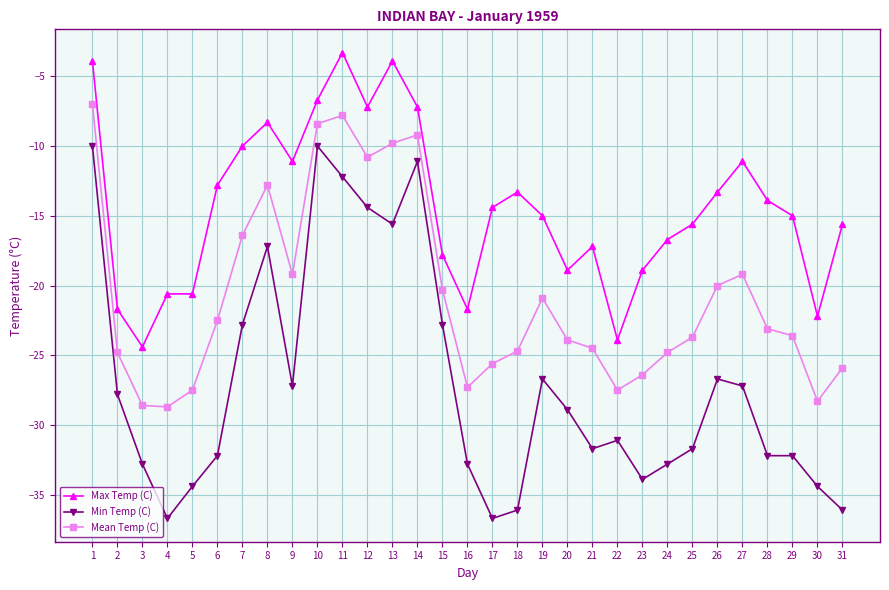

The Min Temp (C) series shows -13.6 at 24. True or false?

False